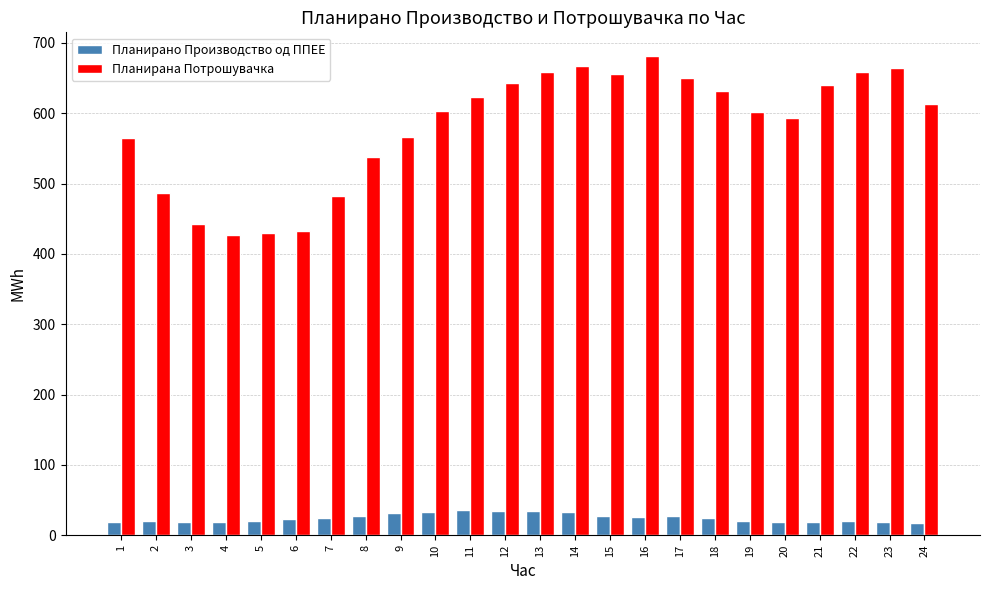

What is the difference between the maximum and minimum values in the Планирана Потрошувачка series?

254.2